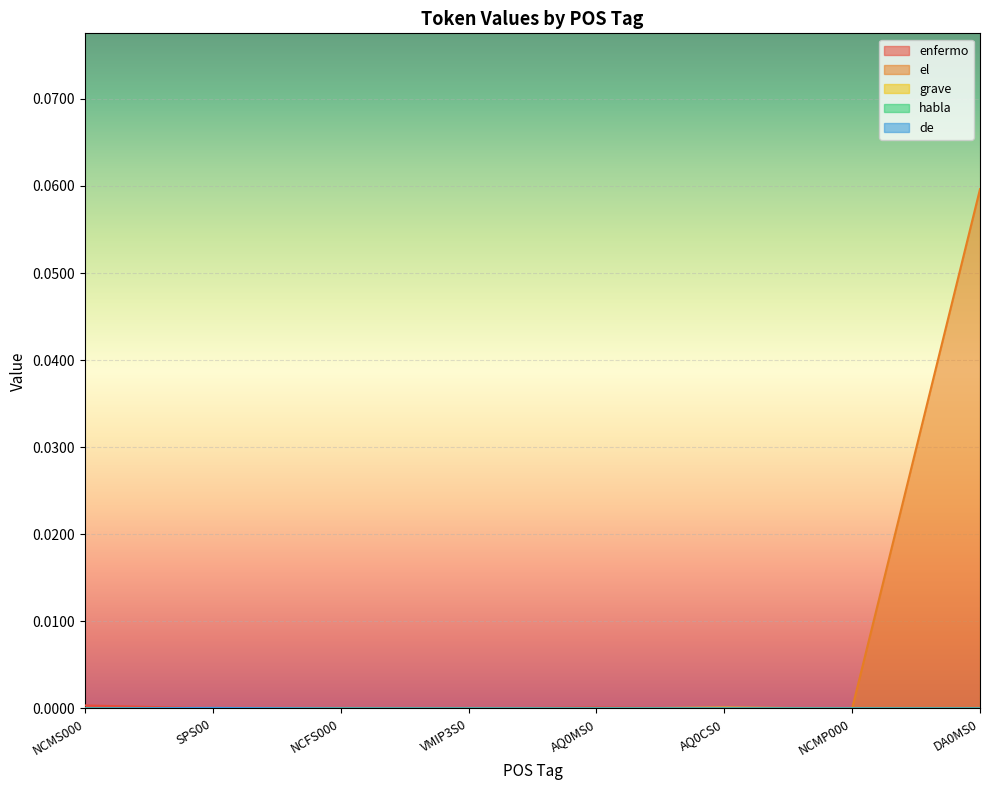

Between VMIP3S0 and SPS00, which is larger?

VMIP3S0